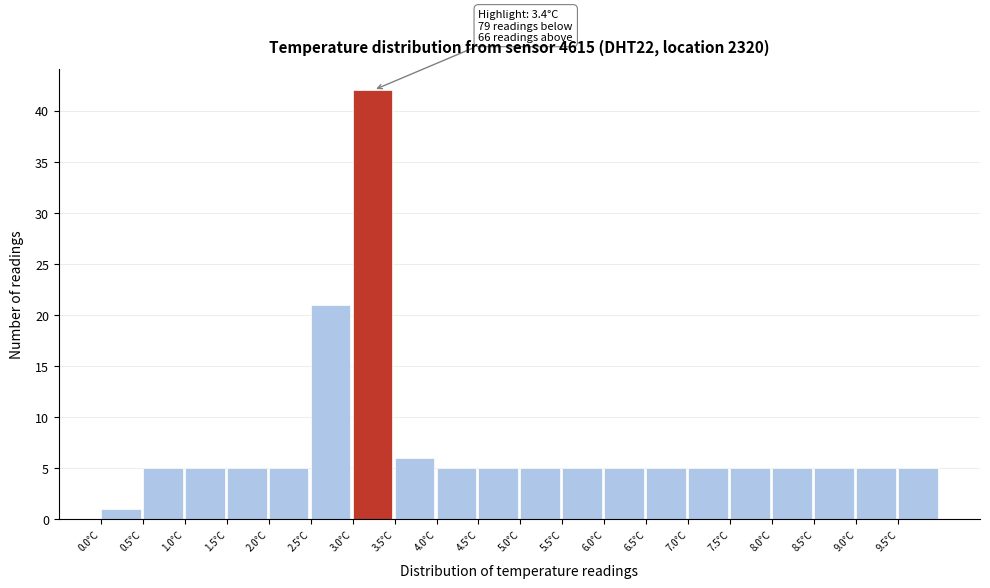

Which range on the x-axis has the tallest bar?

3.0 to 3.5